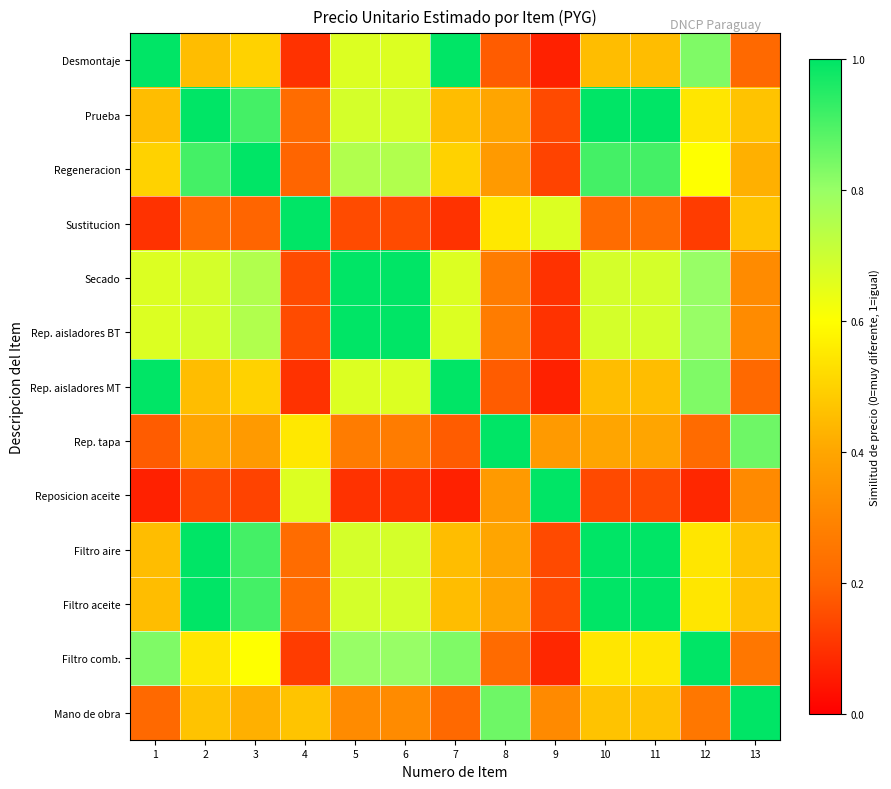

At 13, list the series in order from largest to smallest.

Mano de obra, Rep. tapa, Sustitucion, Prueba, Filtro aire, Filtro aceite, Regeneracion, Secado, Rep. aisladores BT, Reposicion aceite, Filtro comb., Desmontaje, Rep. aisladores MT